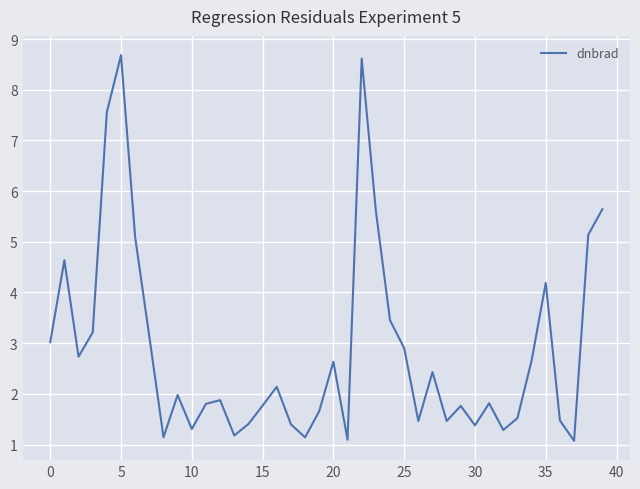

What is the difference between the maximum and minimum values?

7.6